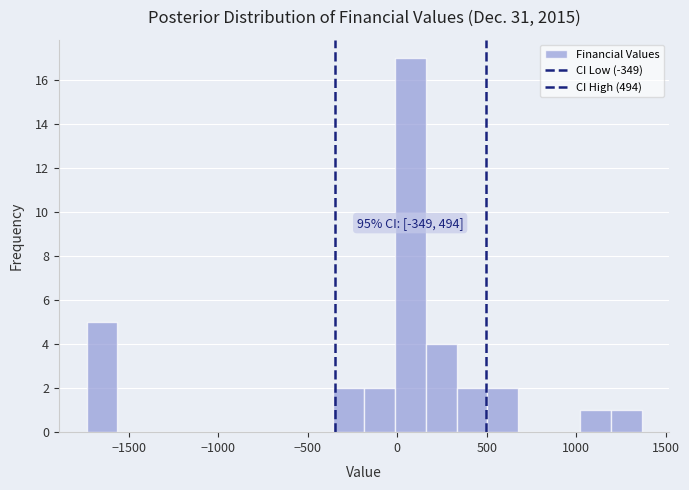

Around what value on the x-axis is the tallest bar? Give the approximate position of its centre, as read against the axis.

50